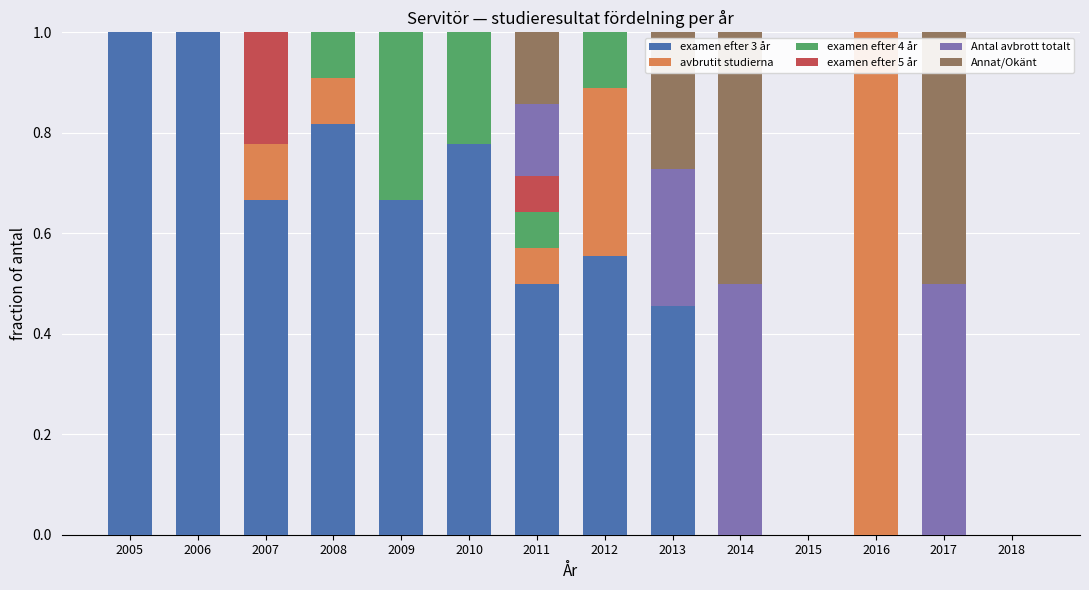

Are the bars horizontal?

No